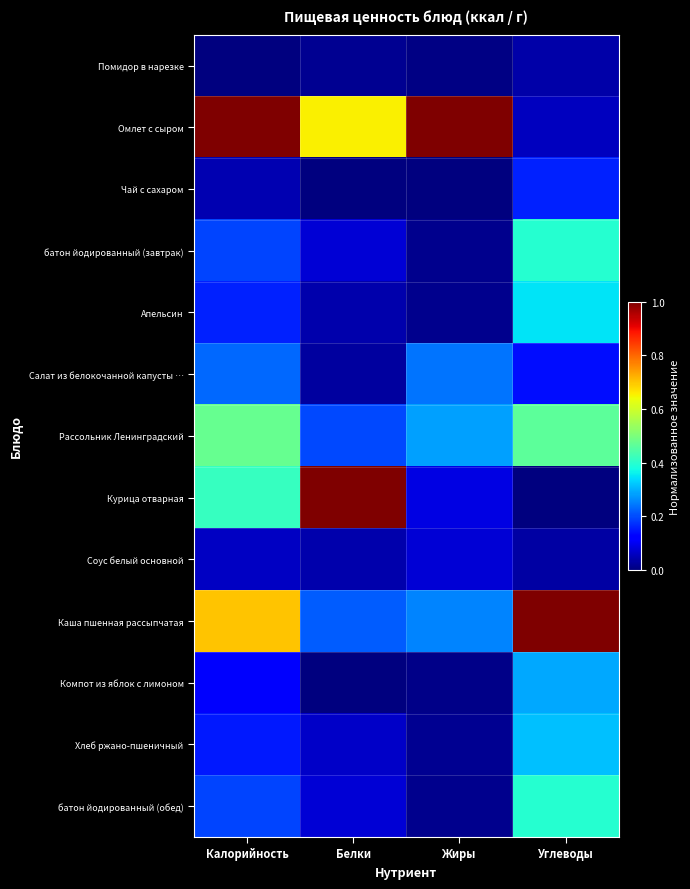

What is the difference between the highest and lowest values at Углеводы?

1.0